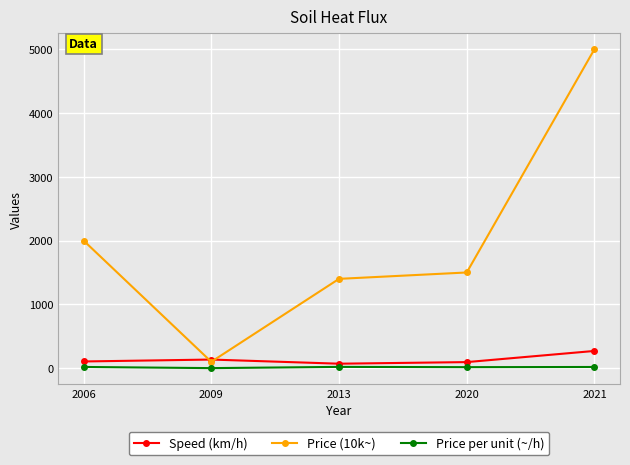

Rank the categories by Price (10k~) value from lowest to highest.

2009, 2013, 2020, 2006, 2021